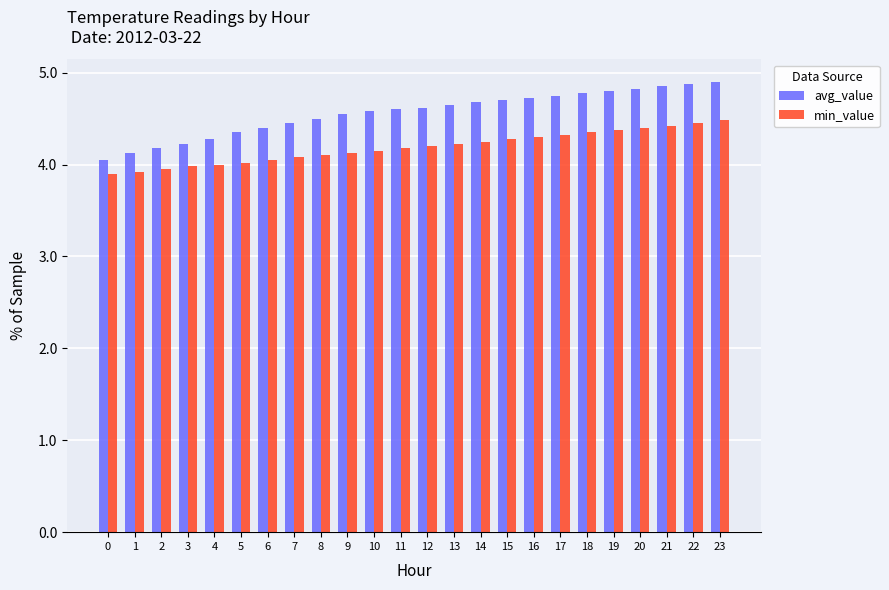

What is the approximate value of avg_value at 20?

4.8